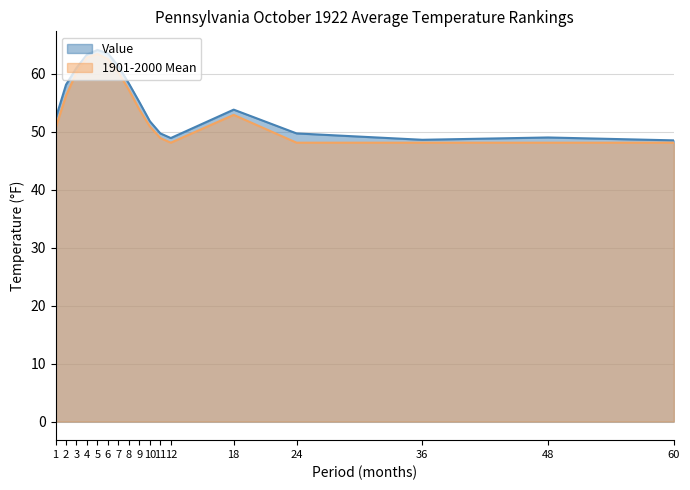

How many lines are shown in the chart?

2